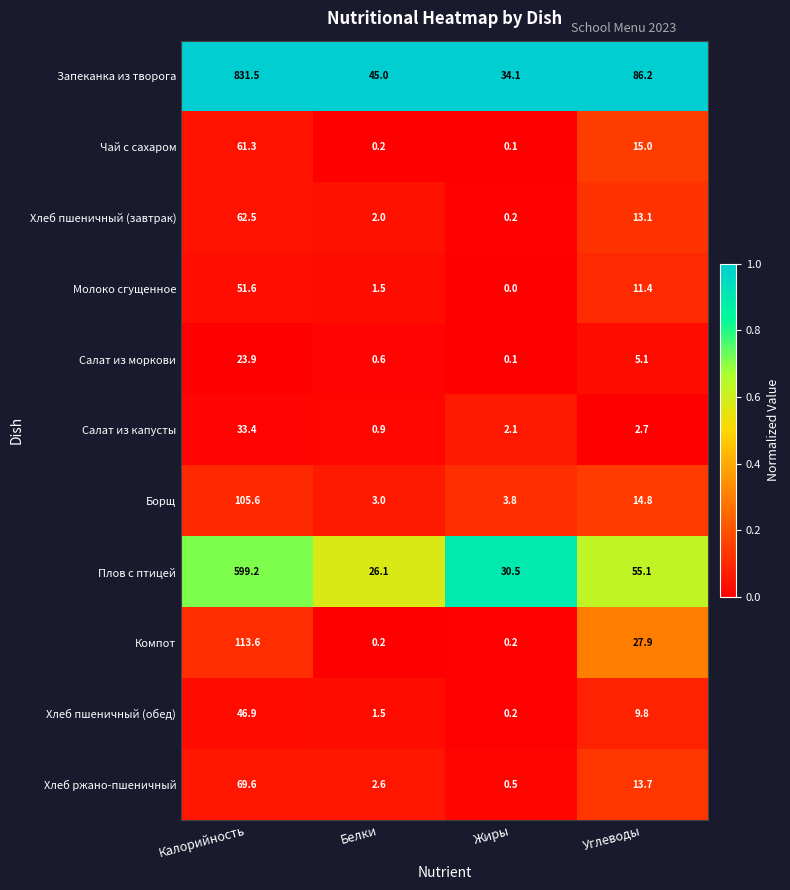

Is it true that Борщ equals 24.5 at Углеводы?

False